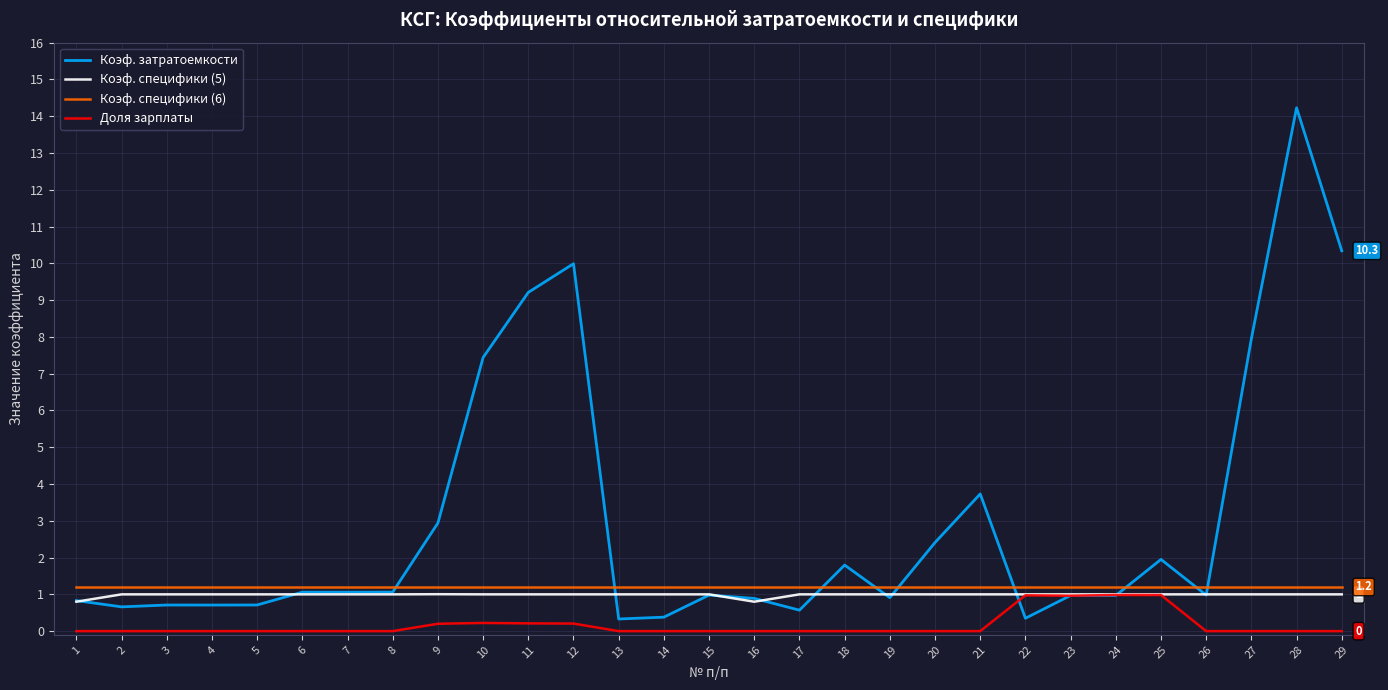

What is the highest value of the Коэф. специфики (5) series?

1.0